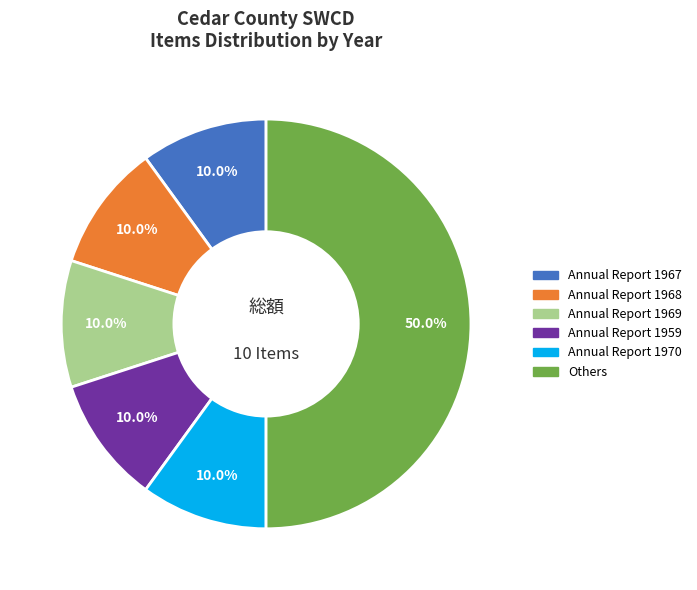

How many slices are in this pie chart?

6